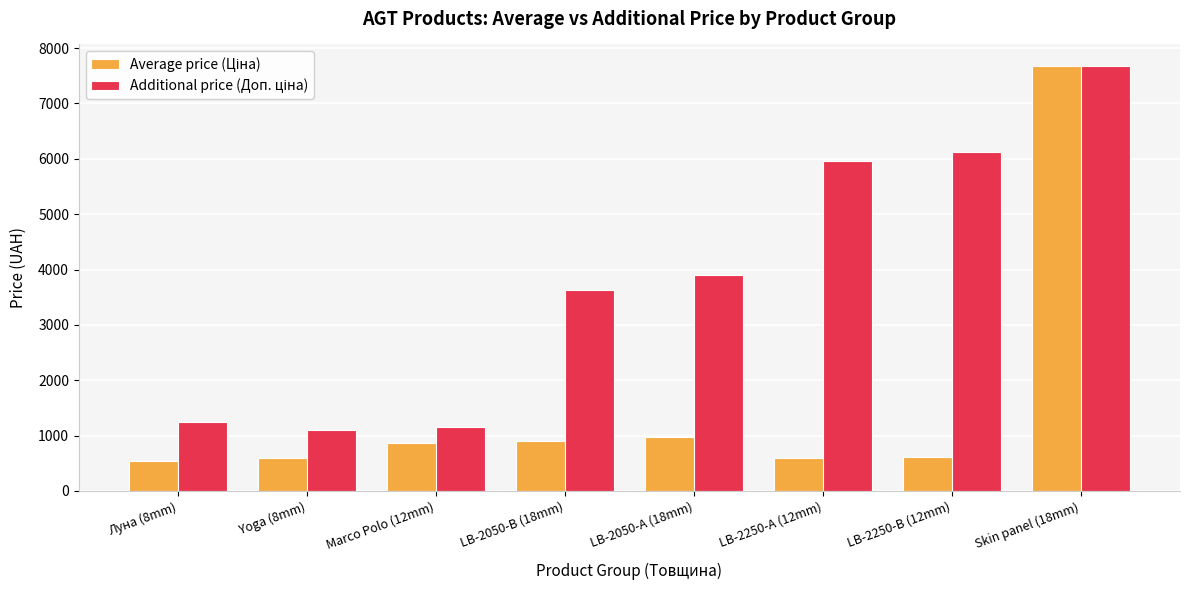

What is the spread (max minus min) of values at LB-2050-A (18mm)?

2922.7